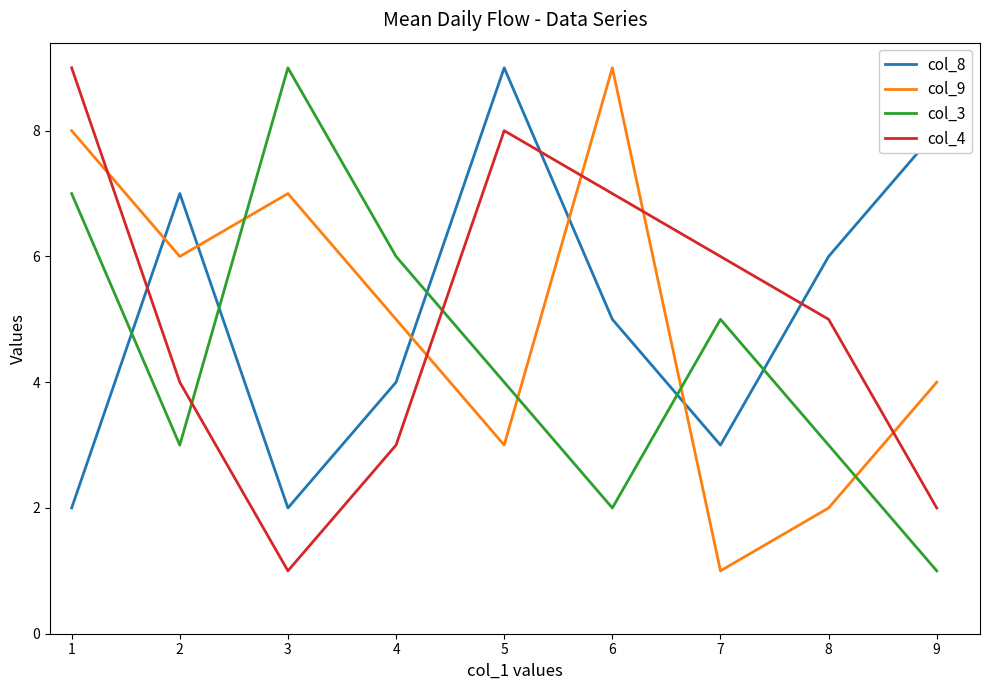

What is the greatest value displayed?

9